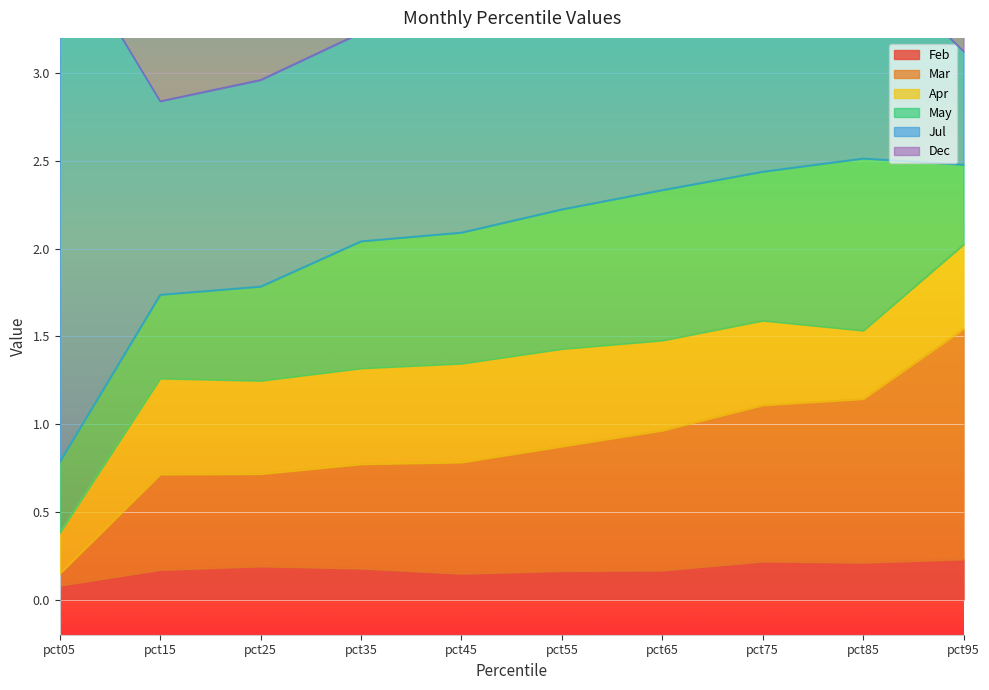

The May series shows 0.8 at pct75. True or false?

True